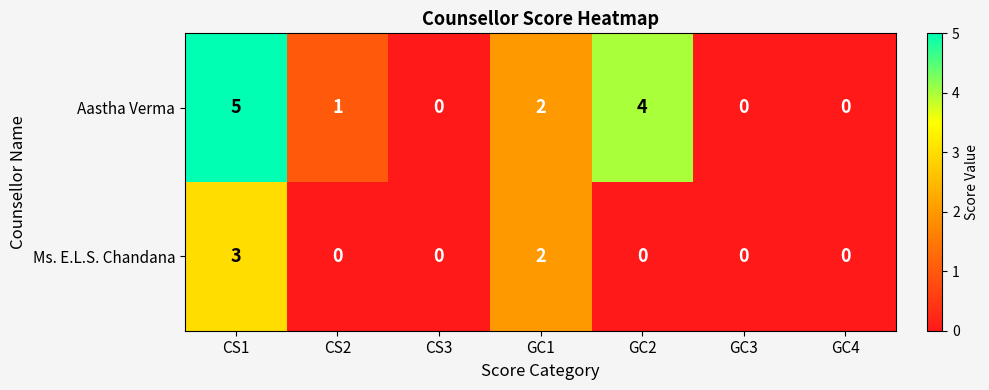

Between GC2 and GC3, which series saw the biggest shift?

Aastha Verma